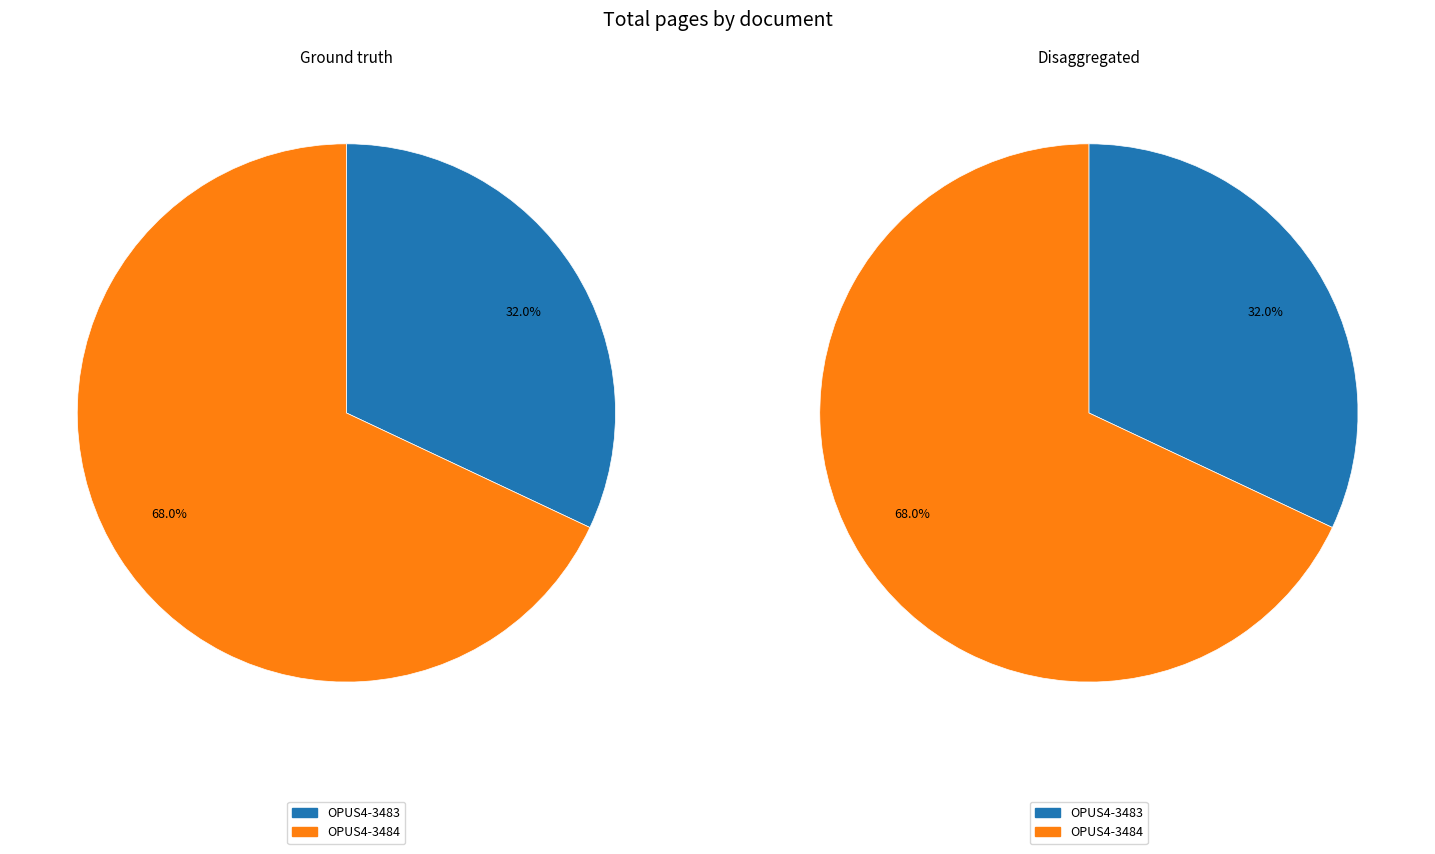

How much of the chart is everything except OPUS4-3484?

32.0%